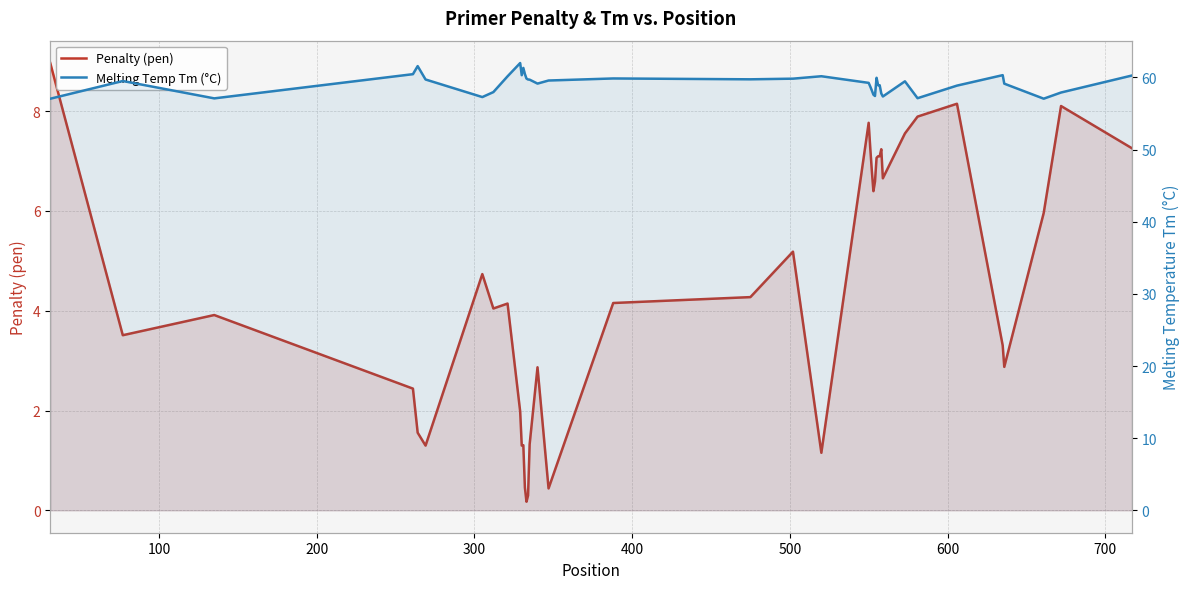

True or false: Melting Temp Tm (°C) and Penalty (pen) intersect in this chart.

False